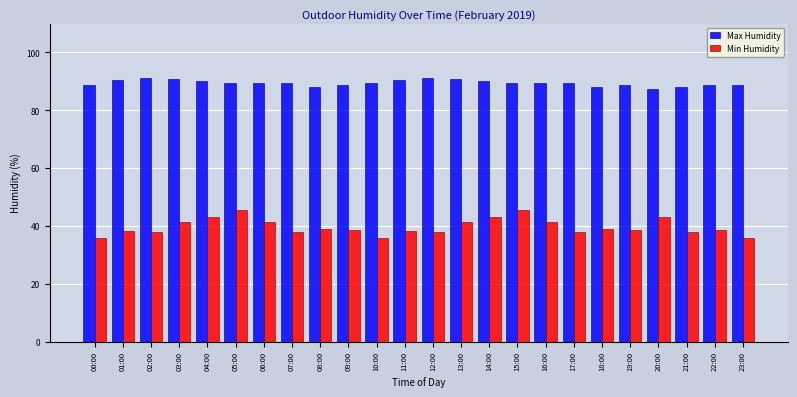

True or false: Min Humidity has a value of 39.1 at 18:00.

True